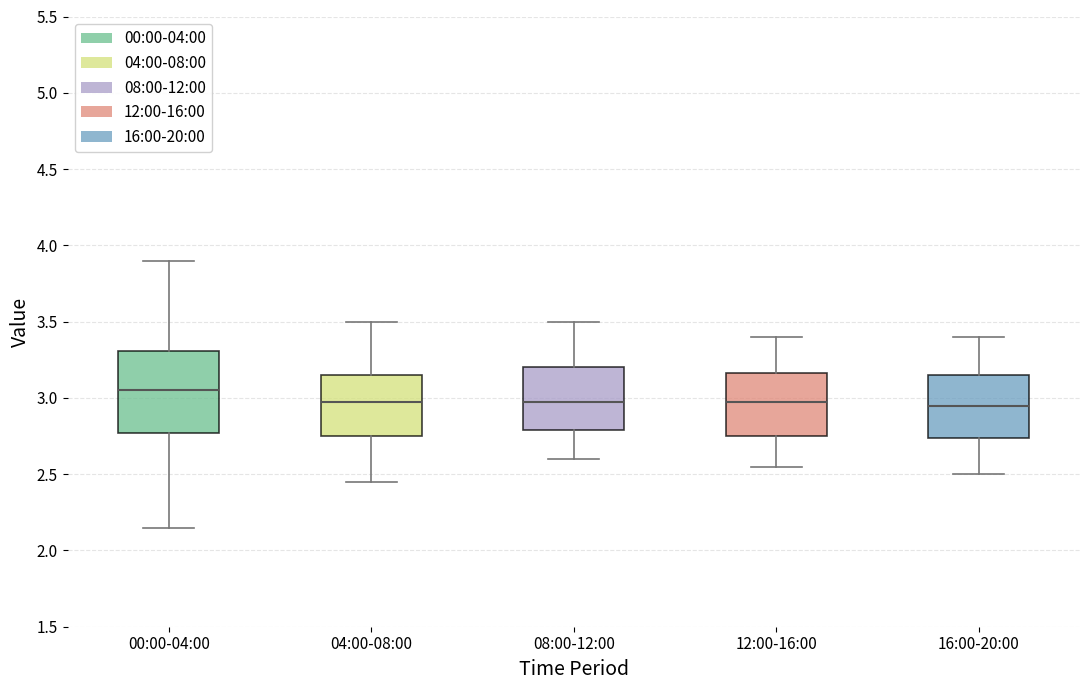

Reading left to right, transcribe this box plot: for each box, give where its median line is, the range the box spans, and where its two whiskers end, as read against the y-axis. The values are not printed on the chart, so give them approximately, as read against the axis.

00:00-04:00: median 3.05, box 2.75 to 3.30, whiskers 2.15 to 3.90
04:00-08:00: median 3.00, box 2.75 to 3.15, whiskers 2.45 to 3.50
08:00-12:00: median 3.00, box 2.80 to 3.20, whiskers 2.60 to 3.50
12:00-16:00: median 3.00, box 2.75 to 3.15, whiskers 2.55 to 3.40
16:00-20:00: median 2.95, box 2.75 to 3.15, whiskers 2.50 to 3.40